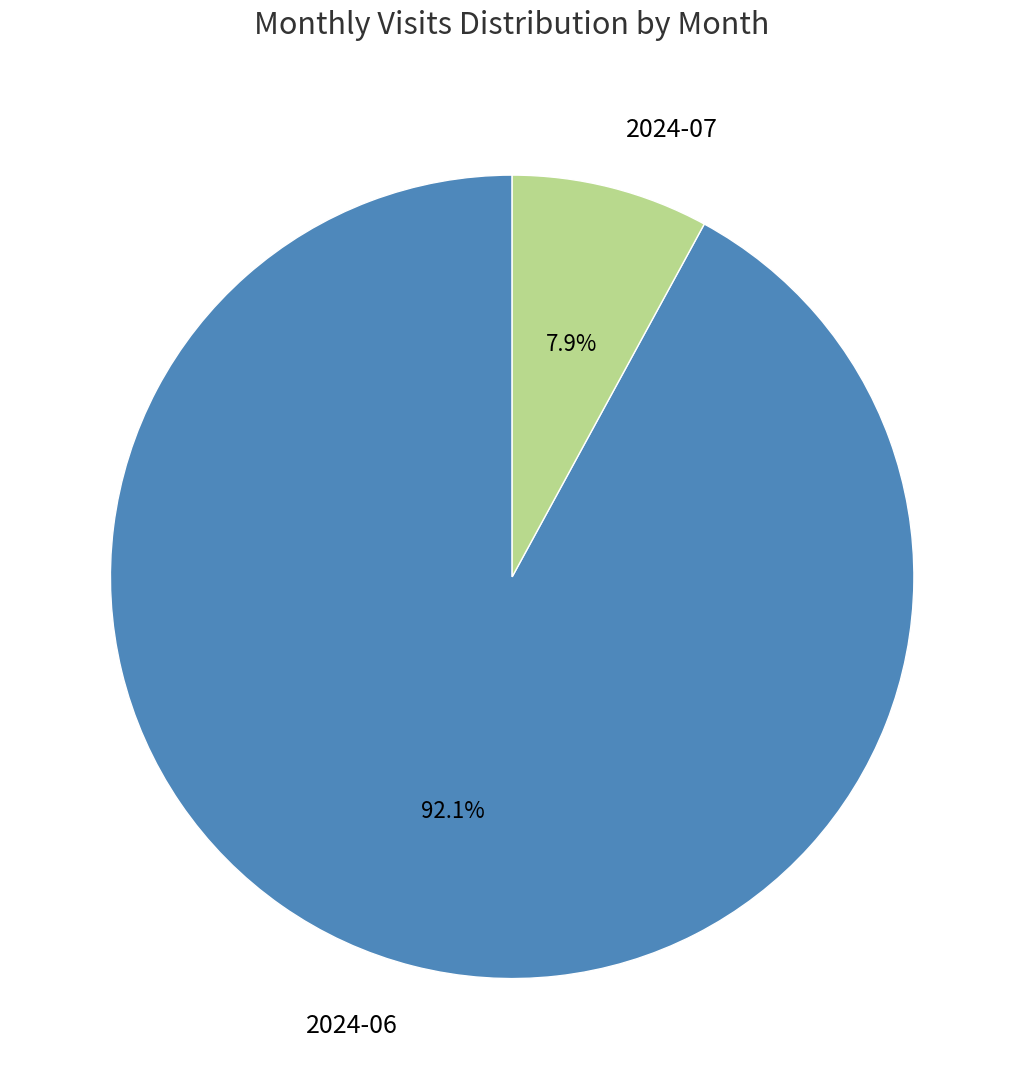

Is 2024-06 the majority of the pie?

Yes